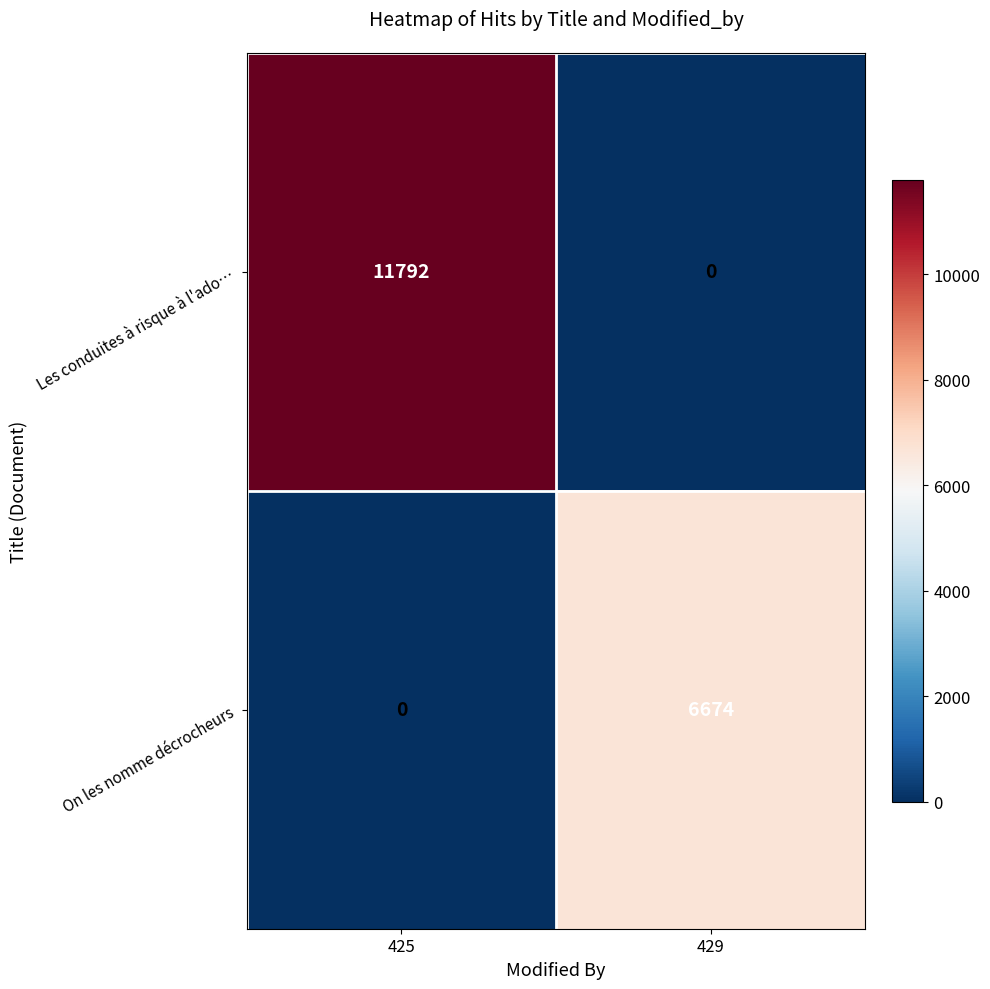

What is the difference between the maximum and minimum values in the On les nomme décrocheurs series?

6674